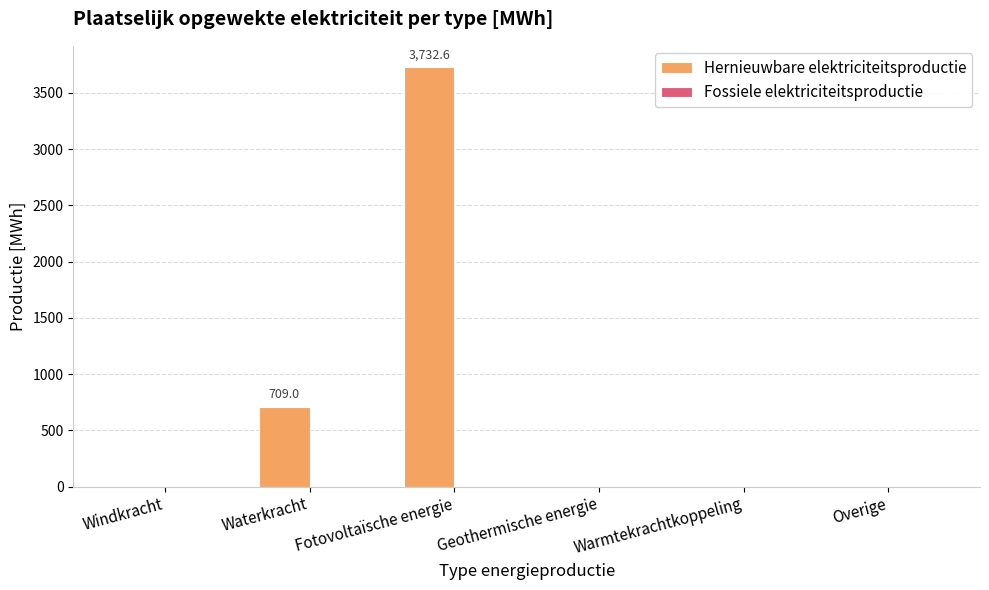

The chart shows a value of 1695.2 at Warmtekrachtkoppeling. True or false?

False